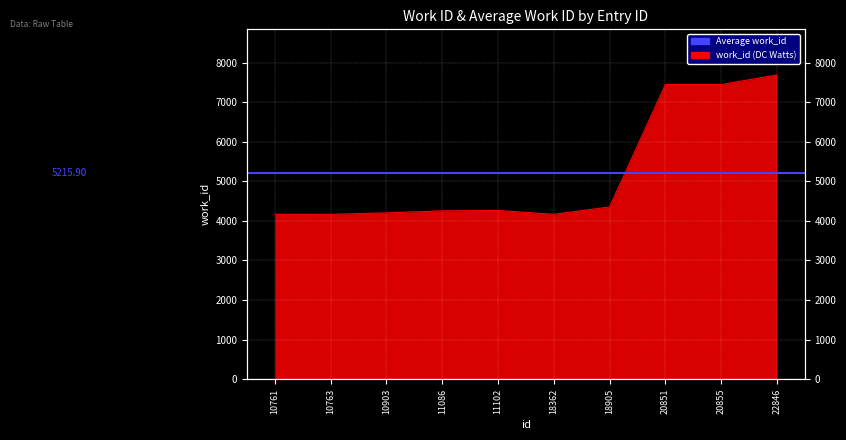

At which label is the value closest to 5927?

20851